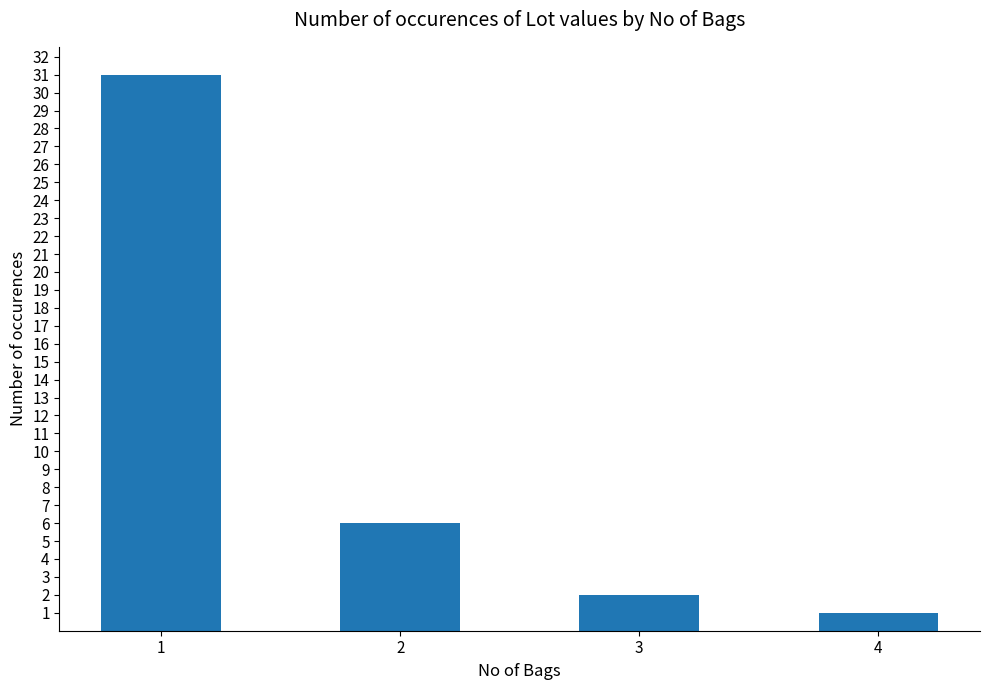

True or false: the data shows 7 at 1.

False